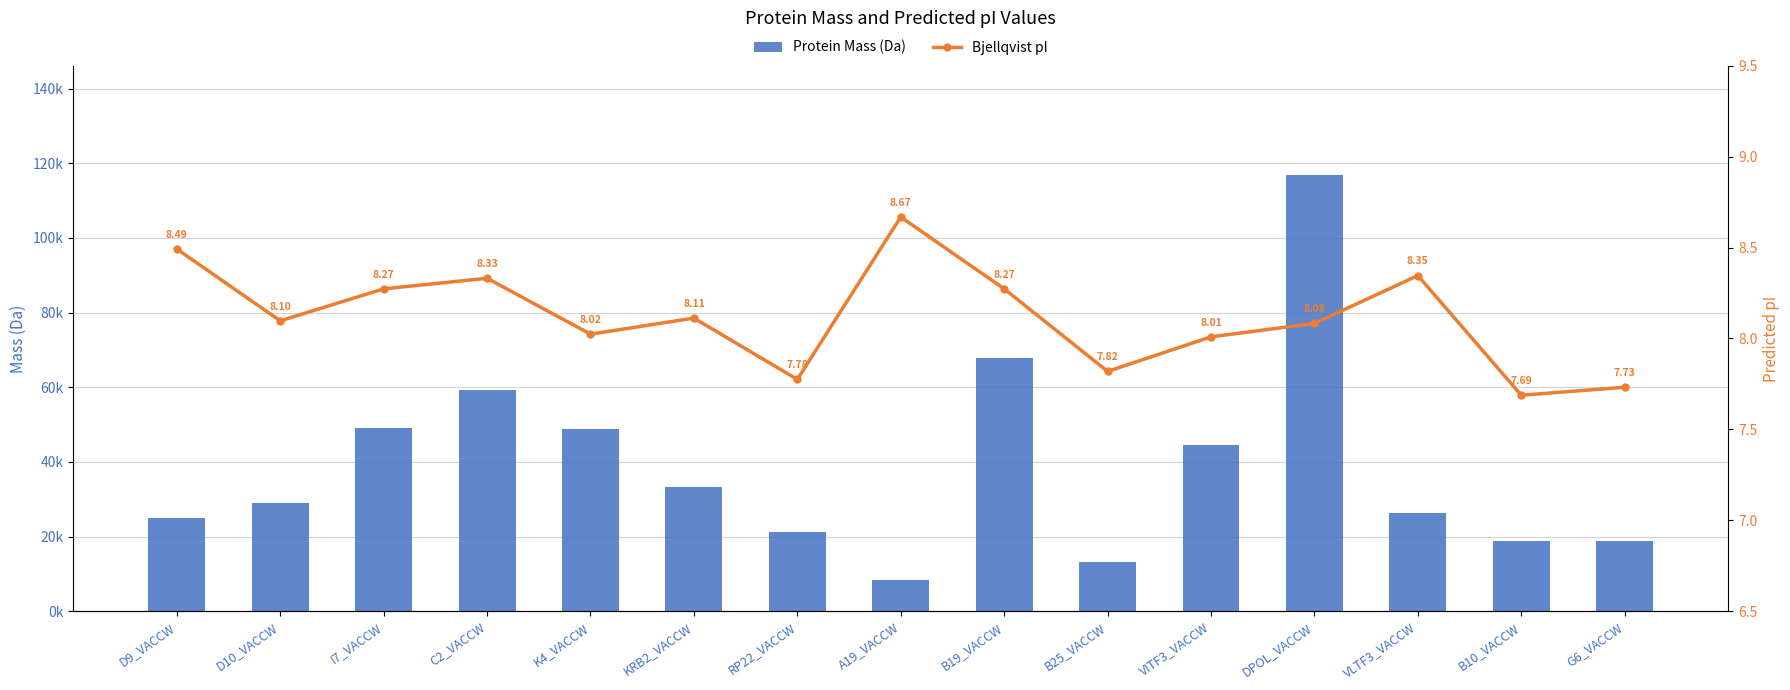

What is the label of the 12th bar from the left?

DPOL_VACCW